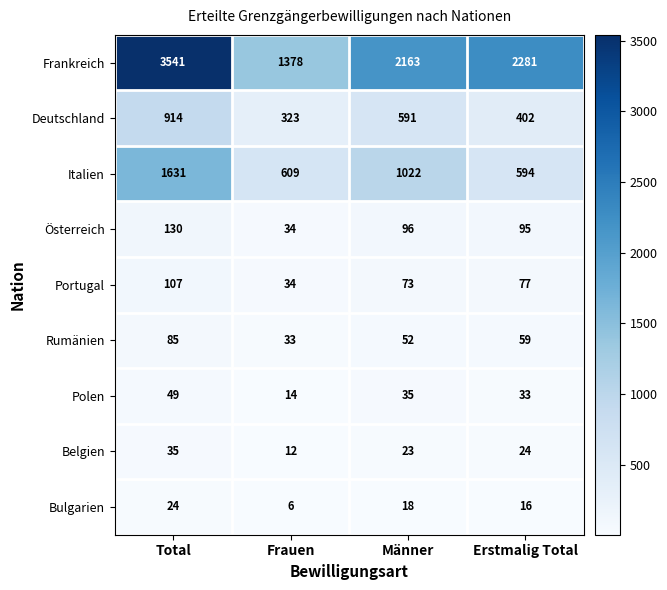

What is the sum of all Rumänien values?

229